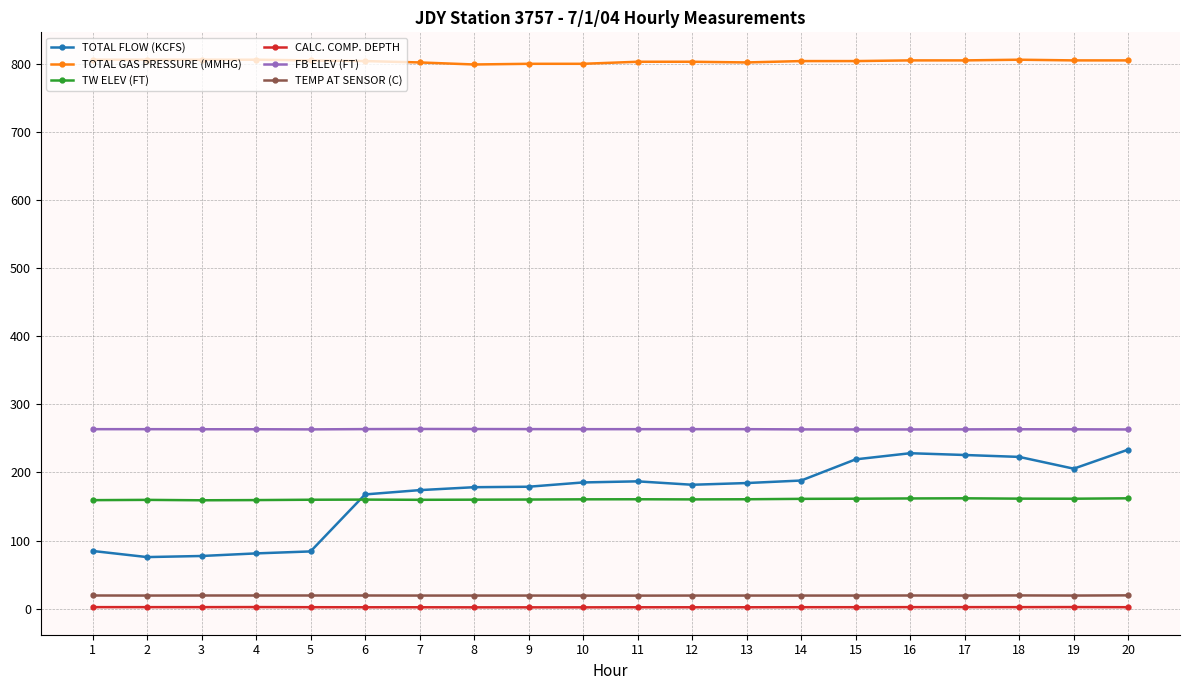

Which series has the largest range (max minus min)?

TOTAL FLOW (KCFS)